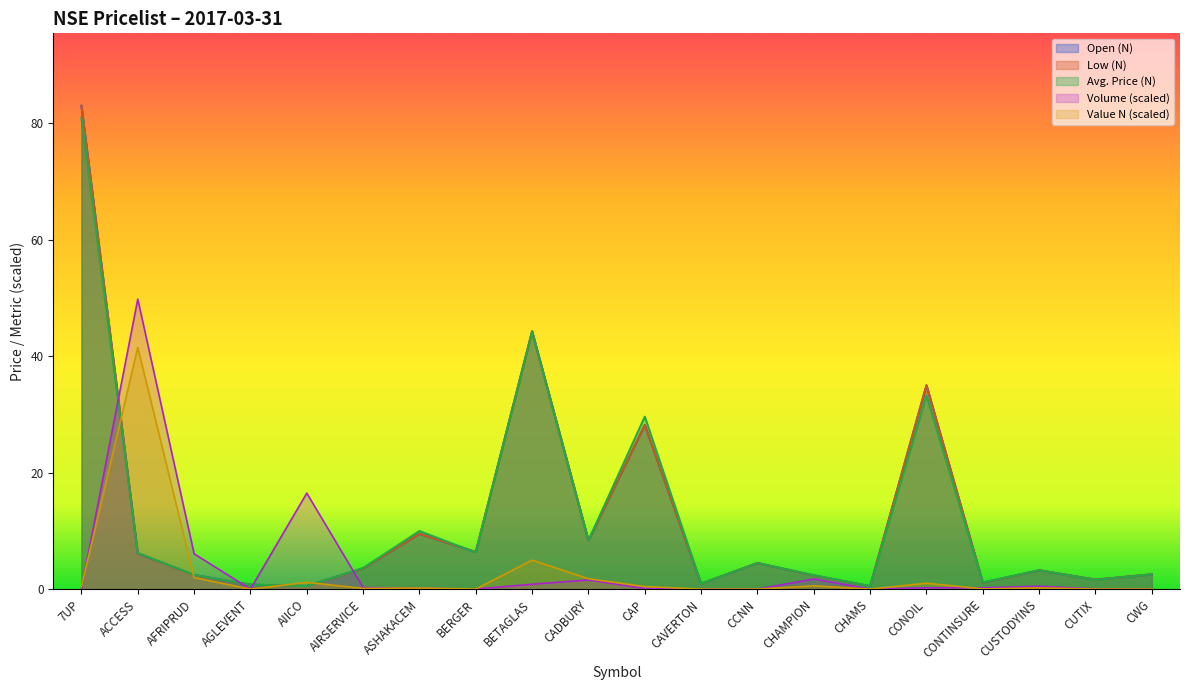

What is the total value across all series at 7UP?

247.4